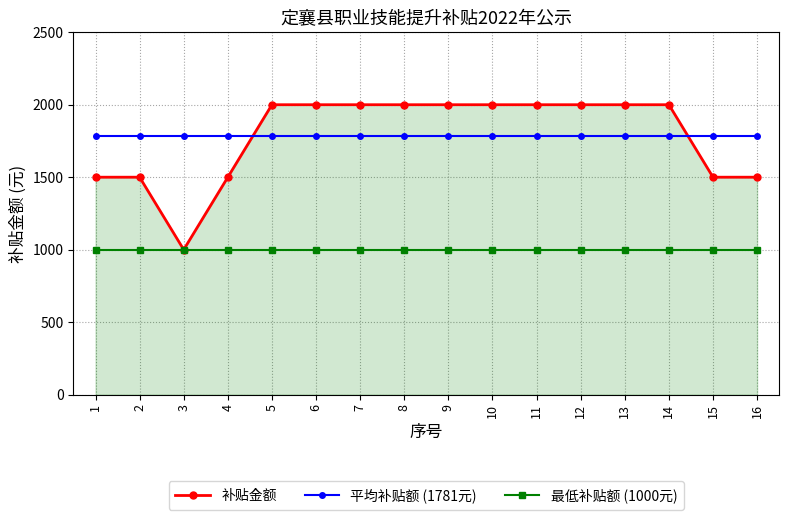

True or false: 平均补贴额 (1781元) and 补贴金额 intersect in this chart.

True